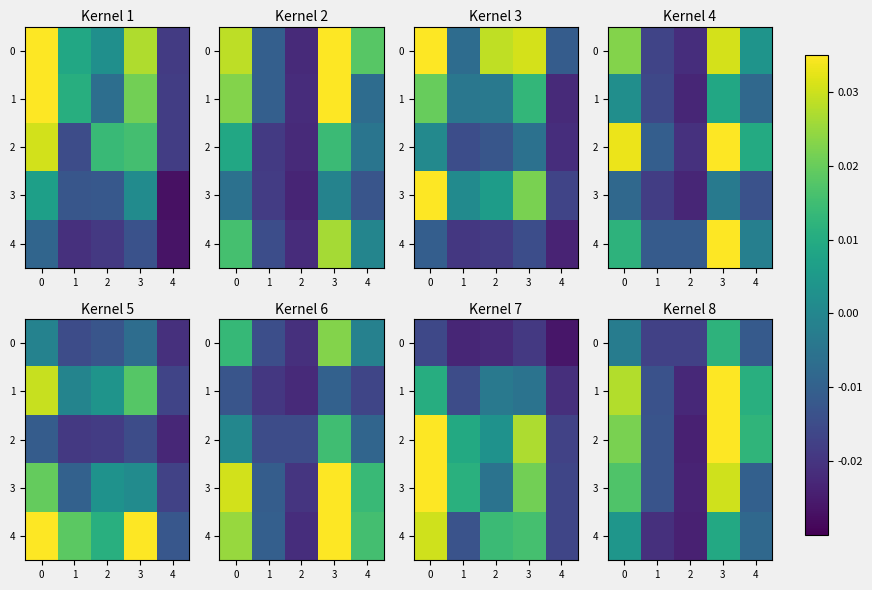

How many data points in 3 are above 0?

2